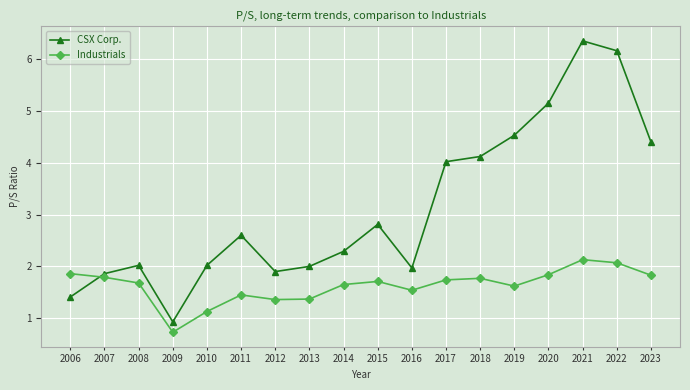

List the series in order of their overall mean, lowest first.

Industrials, CSX Corp.